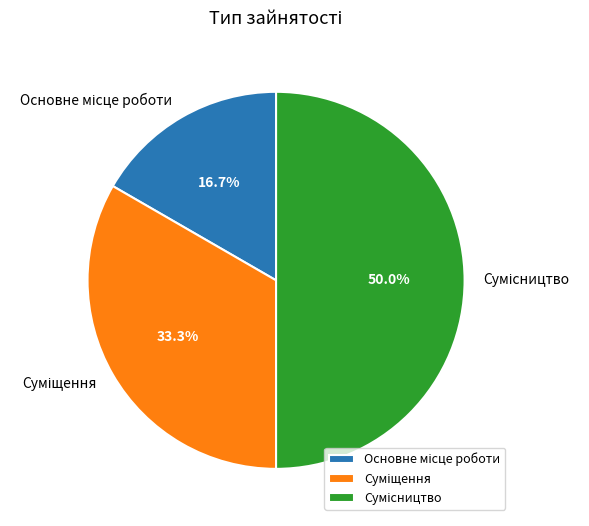

How many slices are in this pie chart?

3